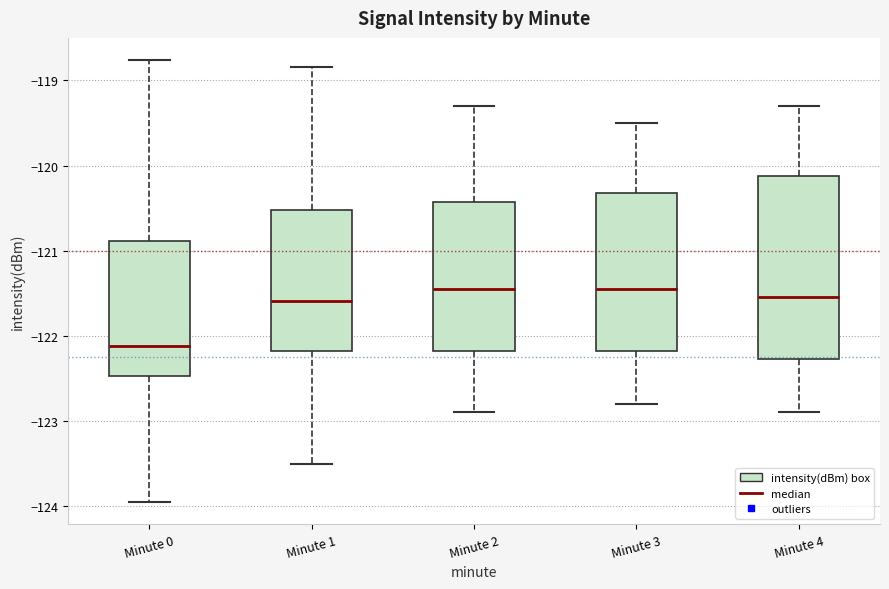

Which box is the tallest, from its lower edge to its upper edge?

Minute 4